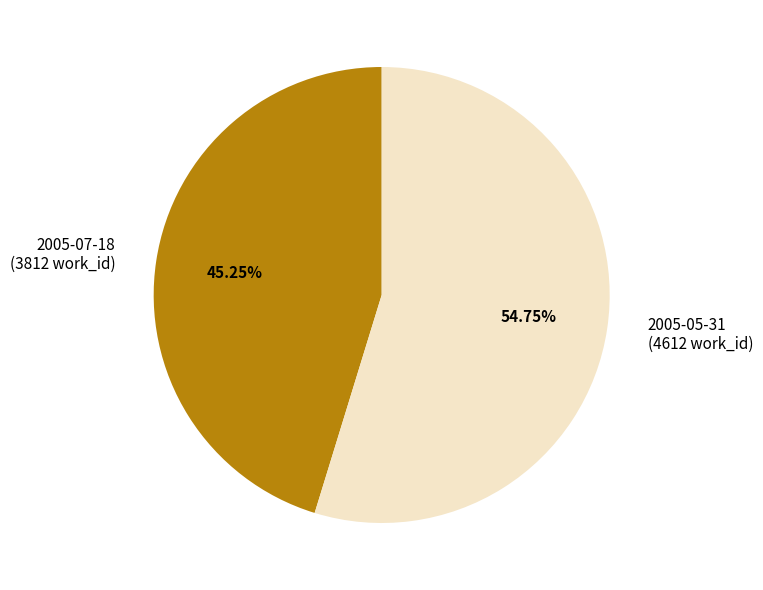

What is the ratio of the value at 2005-07-18 to the value at 2005-05-31?

0.8